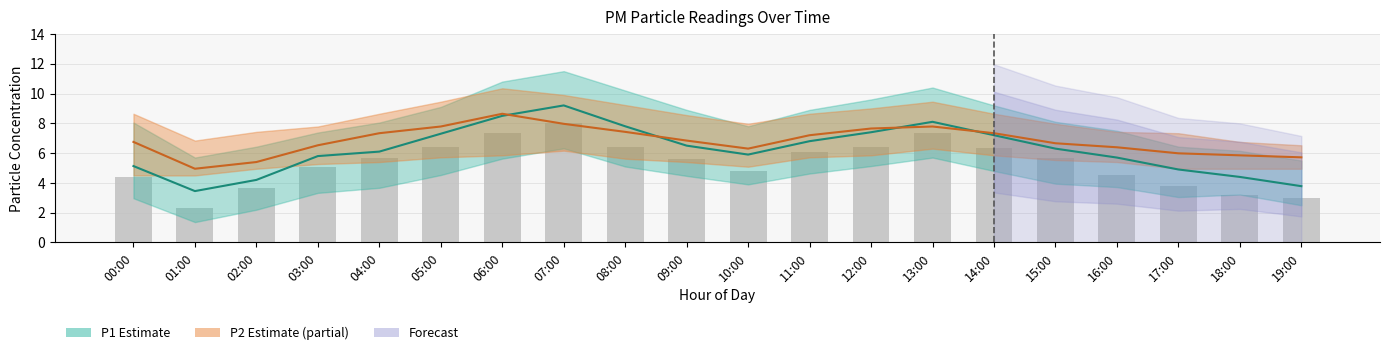

Reading left to right, transcribe all the data shown in this chart.

P1 Estimate: 5.1	3.5	4.2	5.8	6.1	7.3	8.5	9.2	7.8	6.5	5.9	6.8	7.4	8.1	7.2	6.3	5.7	4.9	4.4	3.8
P2 Estimate: 6.8	5.0	5.4	6.5	7.3	7.8	8.6	8.0	7.4	6.8	6.3	7.2	7.6	7.8	7.3	6.7	6.4	6.0	5.9	5.7
Raw P1: 4.4	2.3	3.7	5.1	5.7	6.4	7.4	8.1	6.4	5.6	4.8	6.1	6.4	7.4	6.3	5.7	4.5	3.8	3.2	3.0